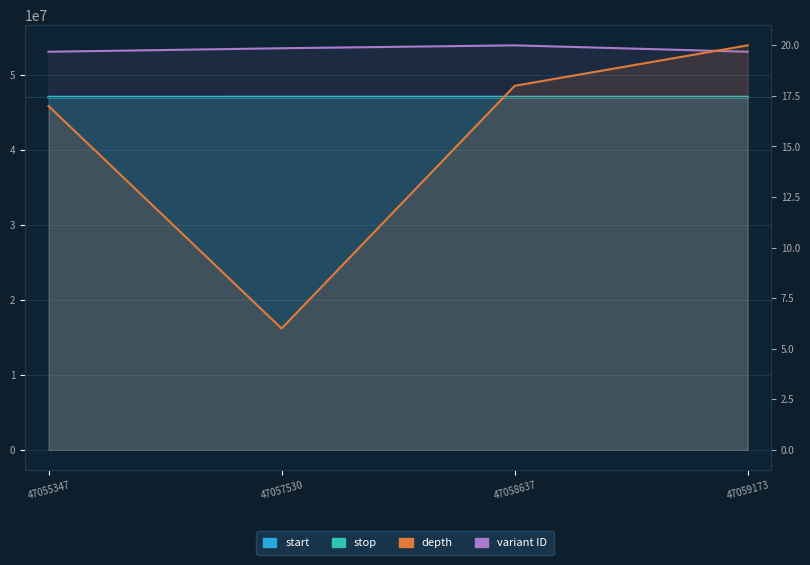

What is the difference between the maximum and minimum values in the depth series?

14